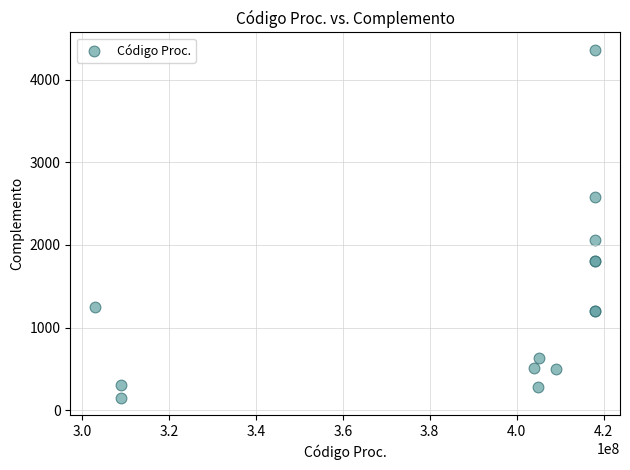

What Y value in the scatter plot is closest to 2255?

2056.6